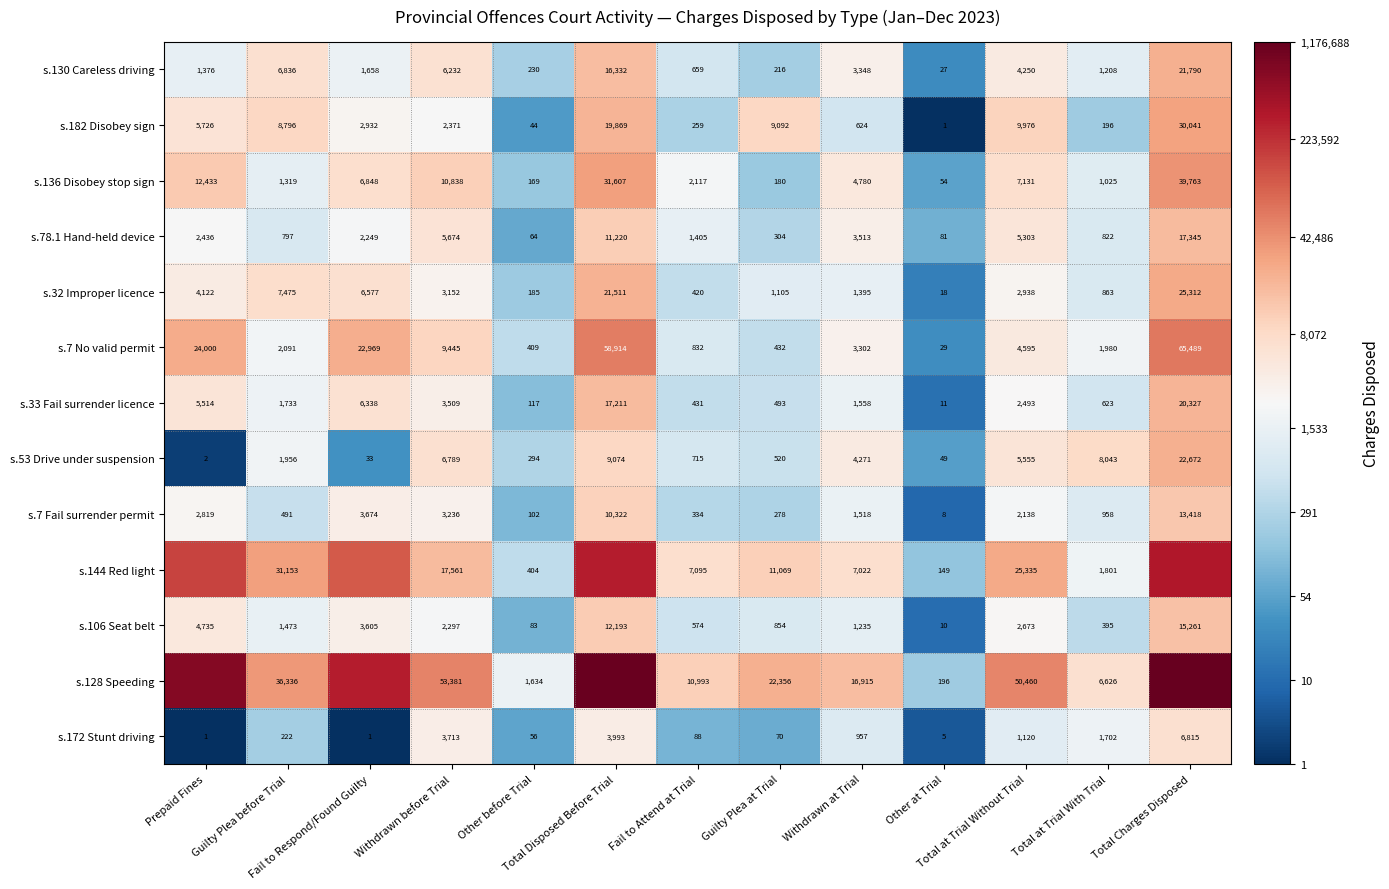

What is the difference between the highest and lowest values at Total at Trial With Trial?

7847.0